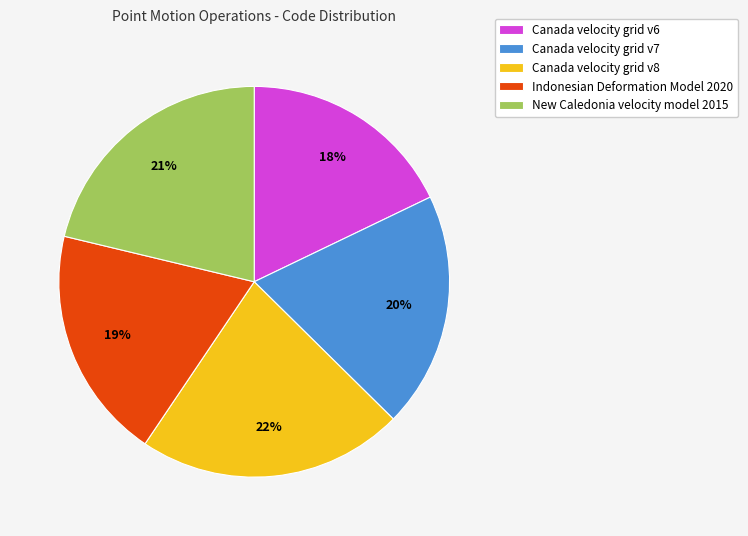

To the nearest percent, what is the difference between the largest and smallest slice percentages?

4%